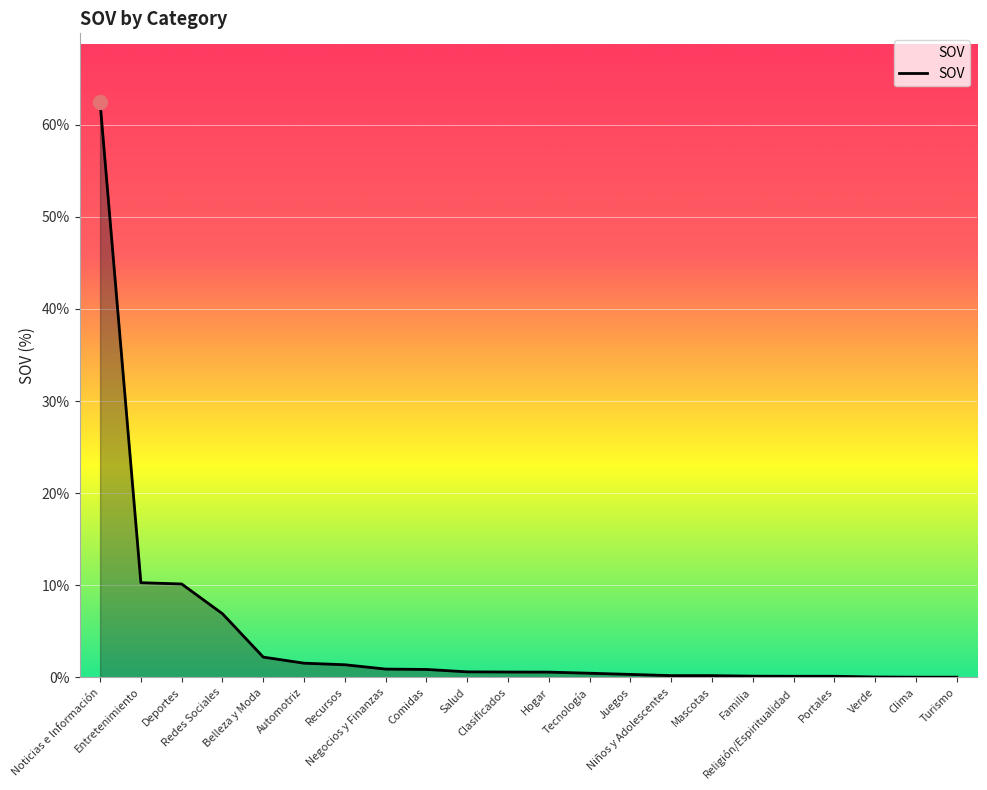

Is it true that the value at Portales is 0.1?

True